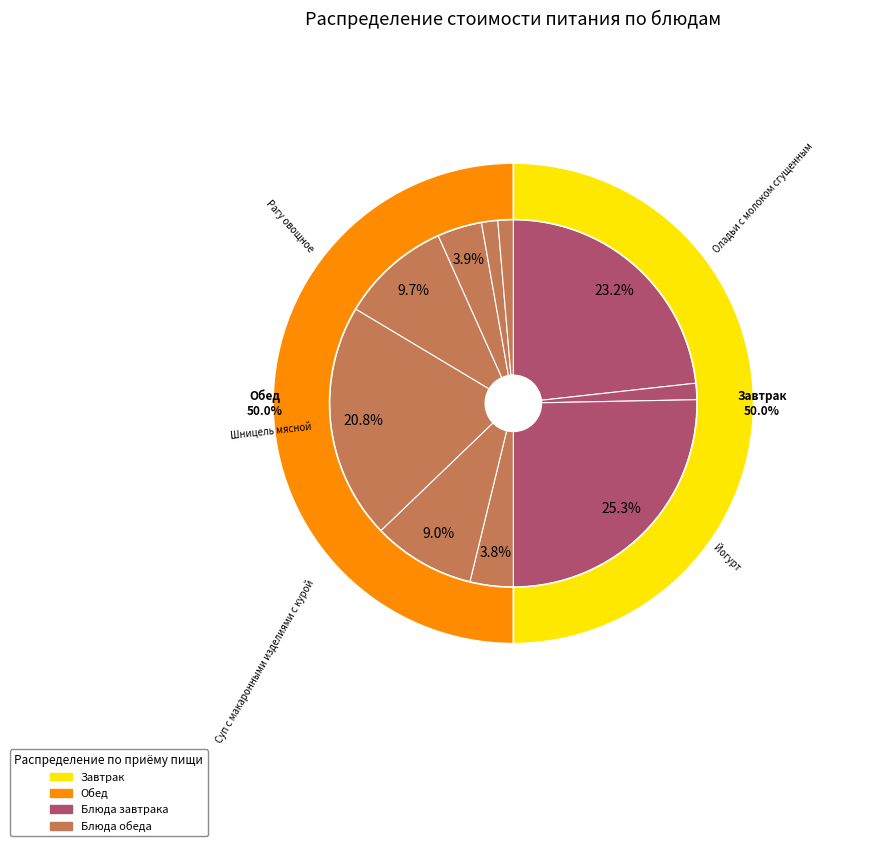

To the nearest percent, what percentage of the pie is Оладьи с молоком сгущенным?

23%